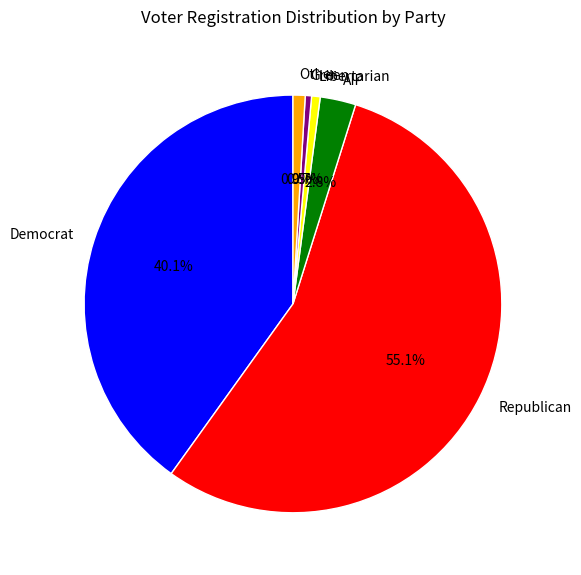

Does Green account for over 50% of the chart?

No